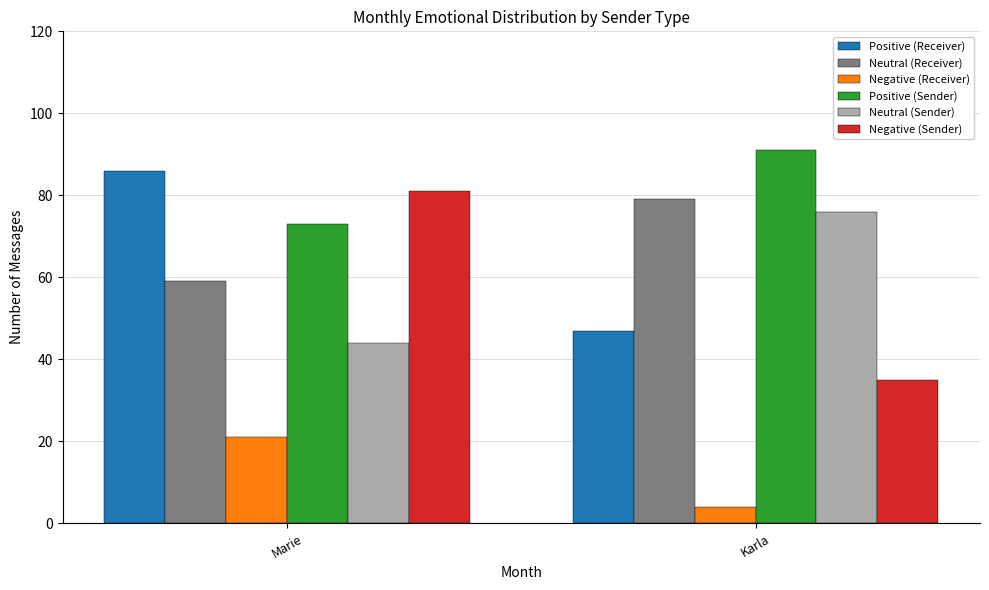

Is it true that Positive (Receiver) equals 32 at Karla?

False